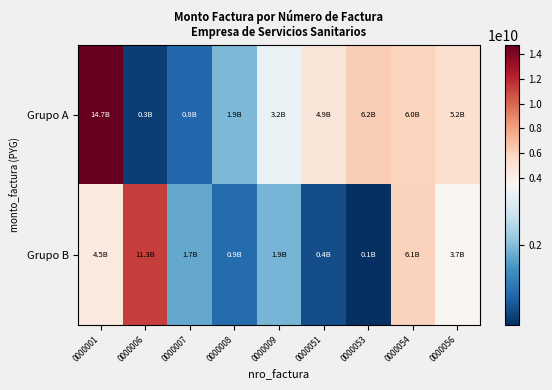

What is the minimum value shown in the chart?

61598601